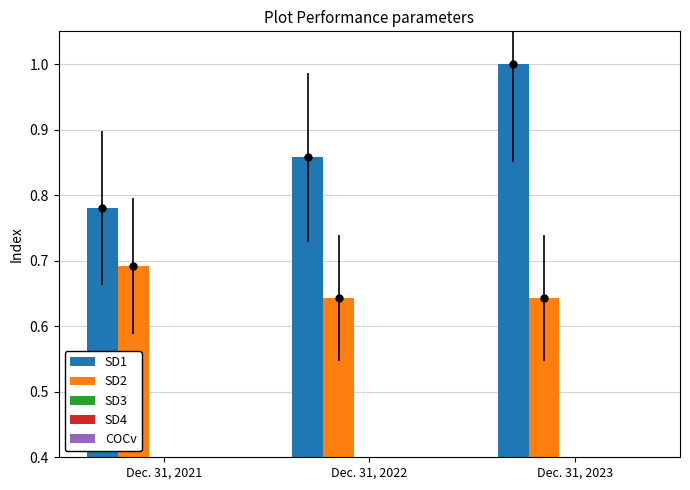

What is the maximum value shown in the chart?

1.0